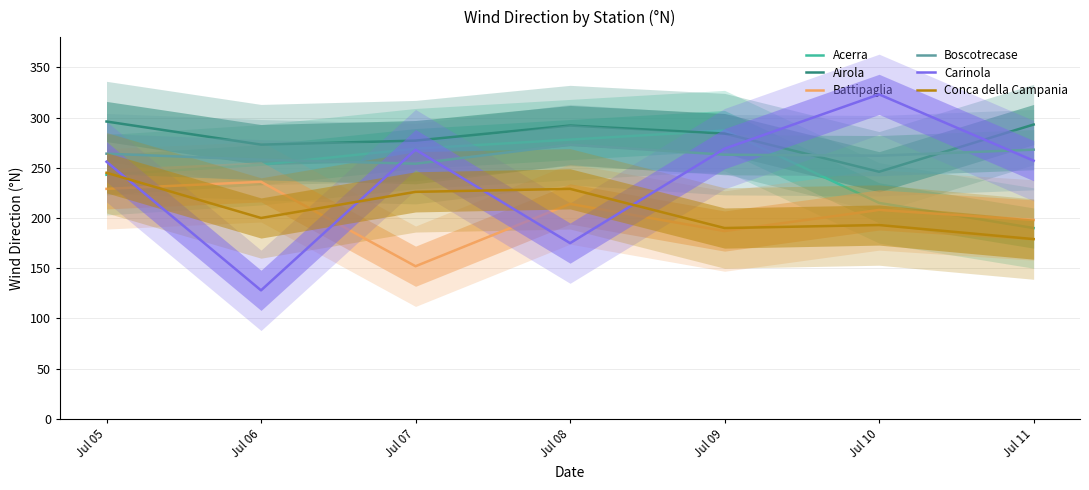

At which category is the sum across all series the highest?

Jul 05